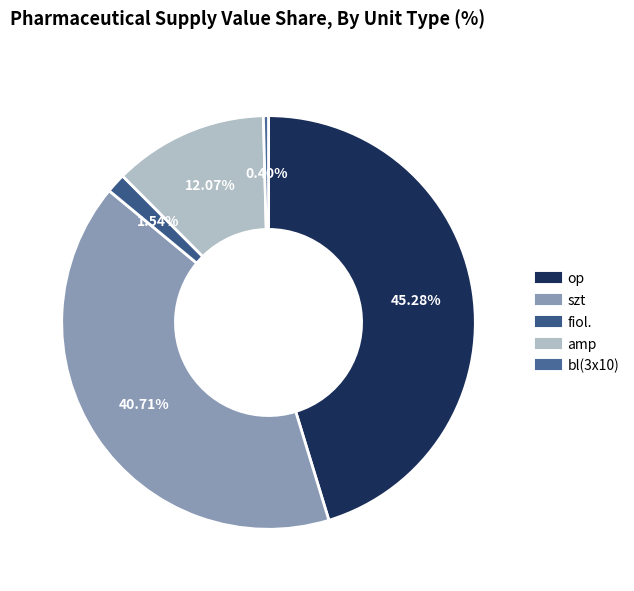

To the nearest percent, what portion does bl(3x10) represent?

0%